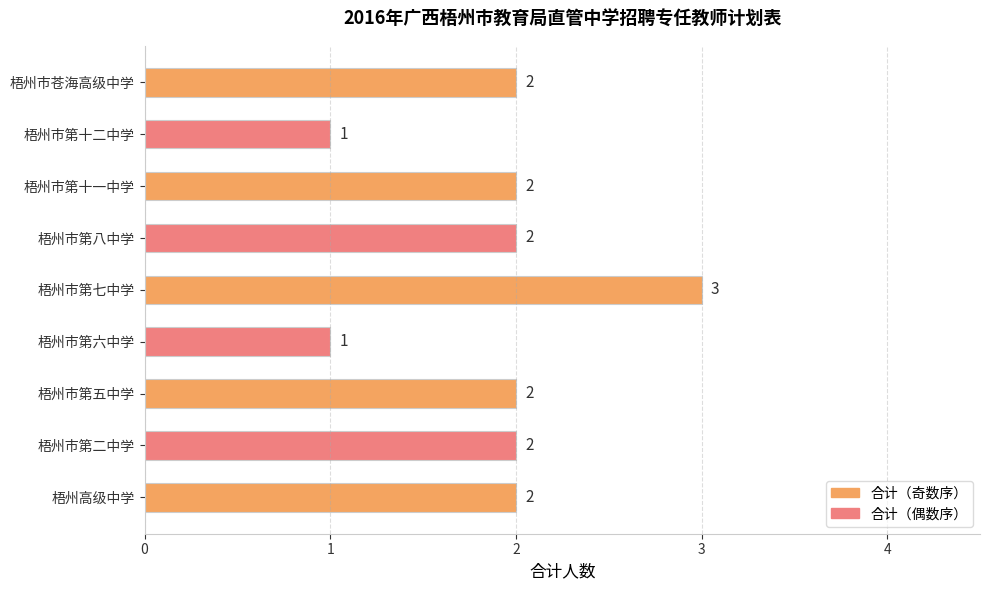

How many values are between 2 and 3?

7